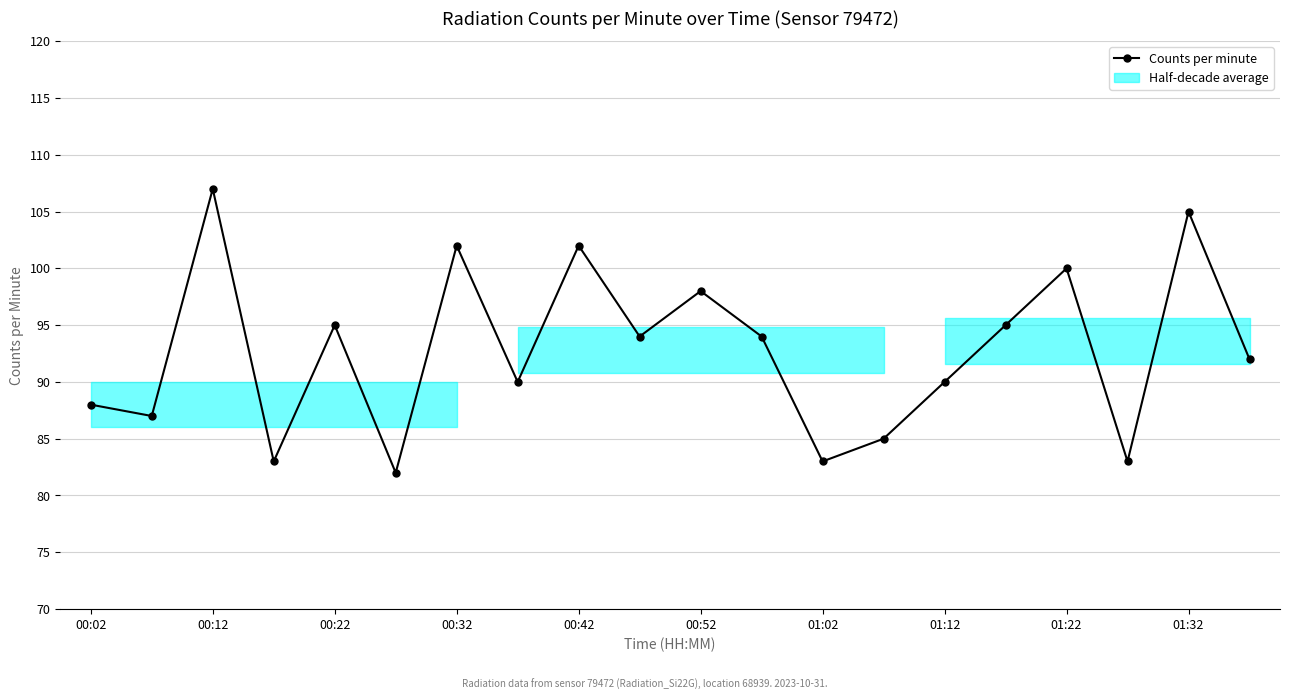

True or false: the data shows 23 at 01:22.

False